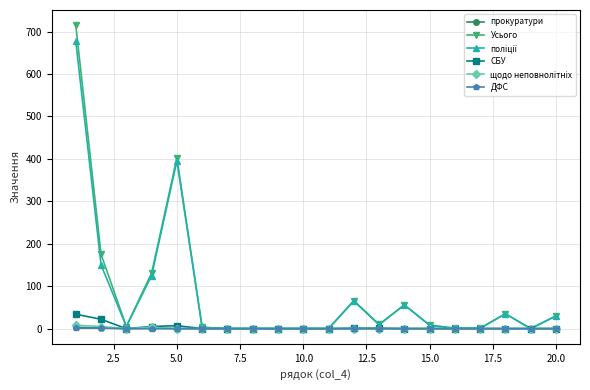

Which series has the largest range (max minus min)?

Усього